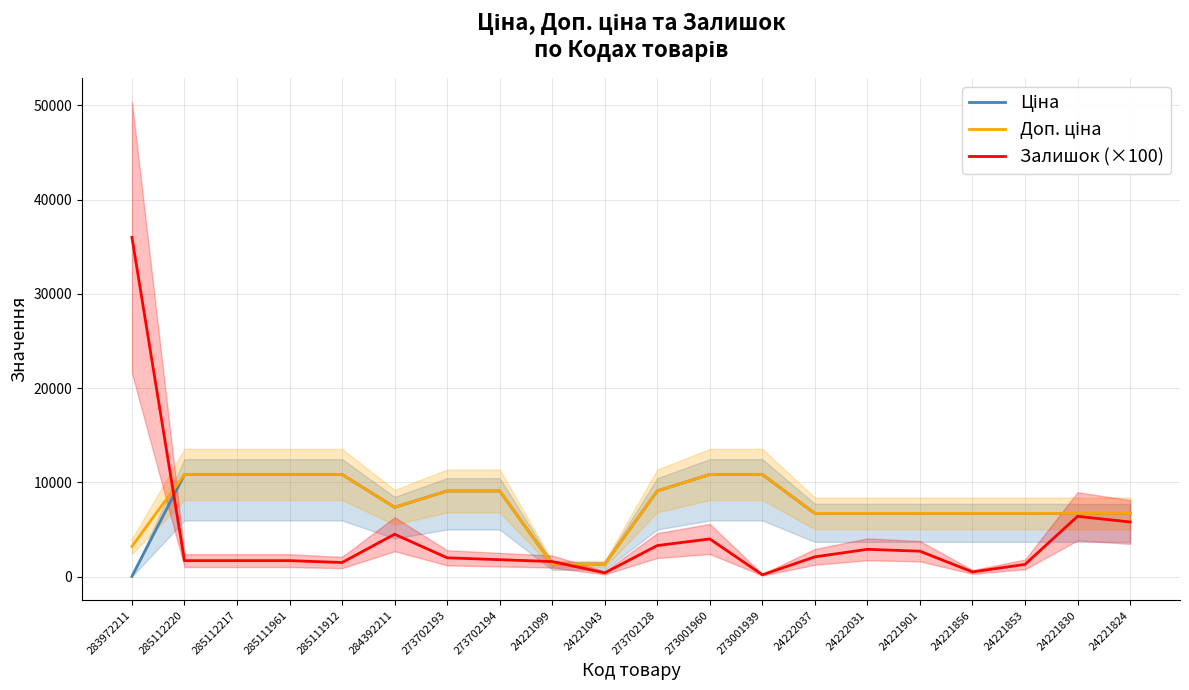

What is the total value across all series at 285111912?

23180.2